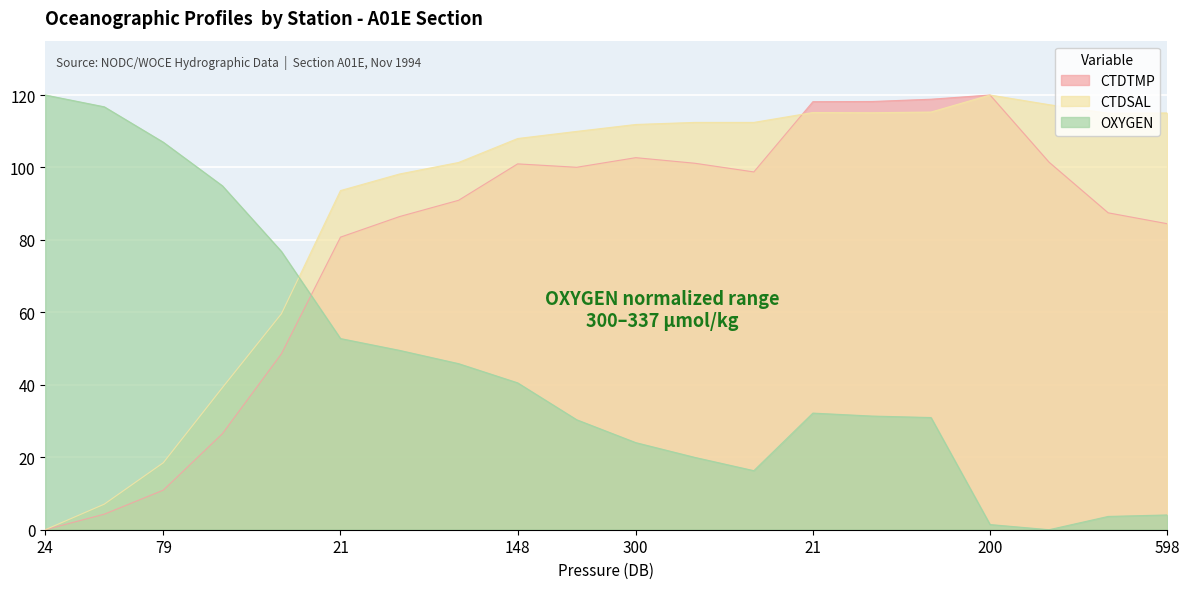

What is the difference between the maximum and minimum values in the CTDSAL series?

120.0